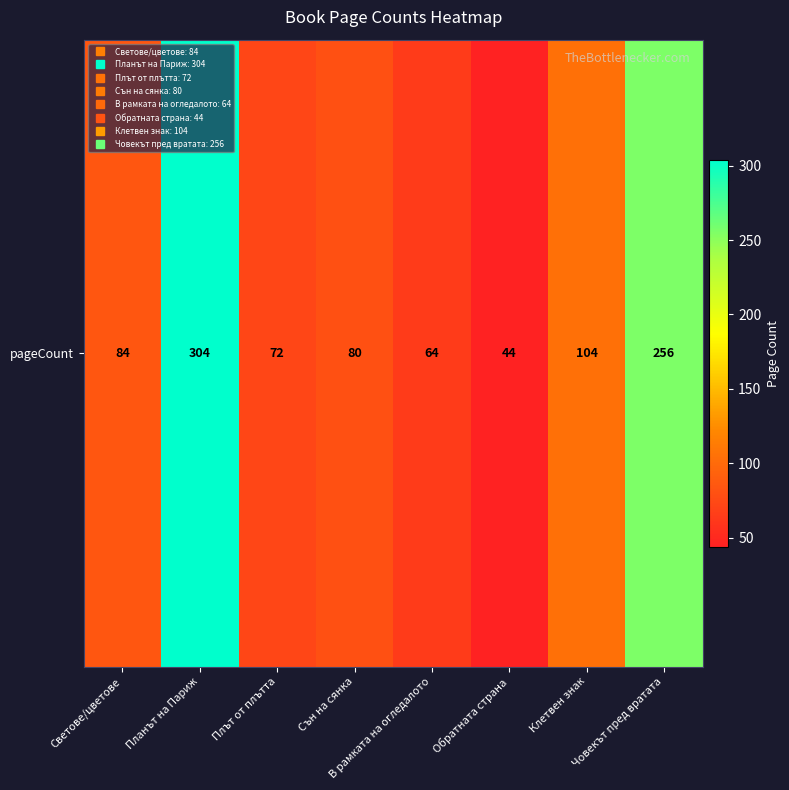

Which has a higher value, Планът на Париж or Обратната страна?

Планът на Париж